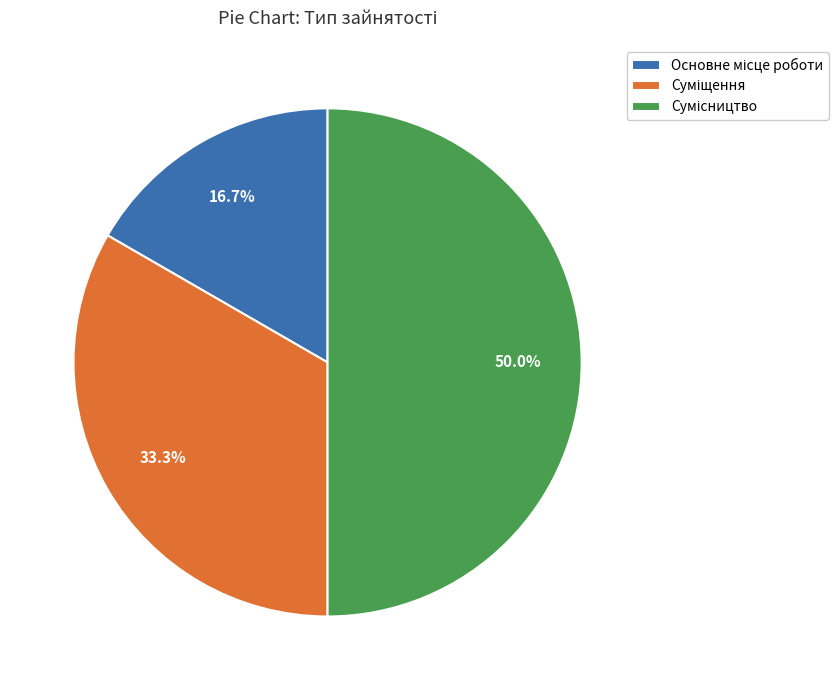

How many slices are in this pie chart?

3